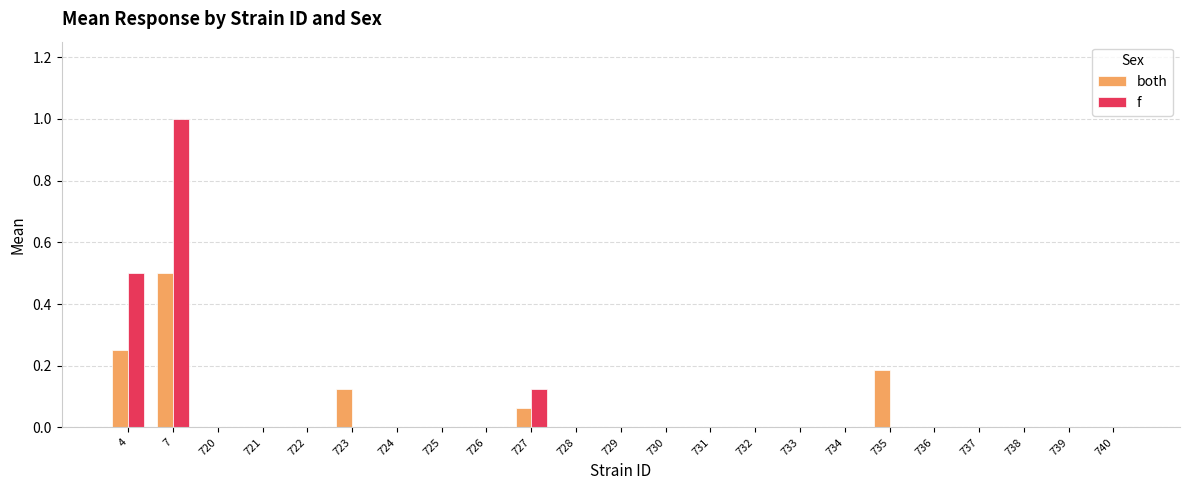

How many series are shown in this chart?

2